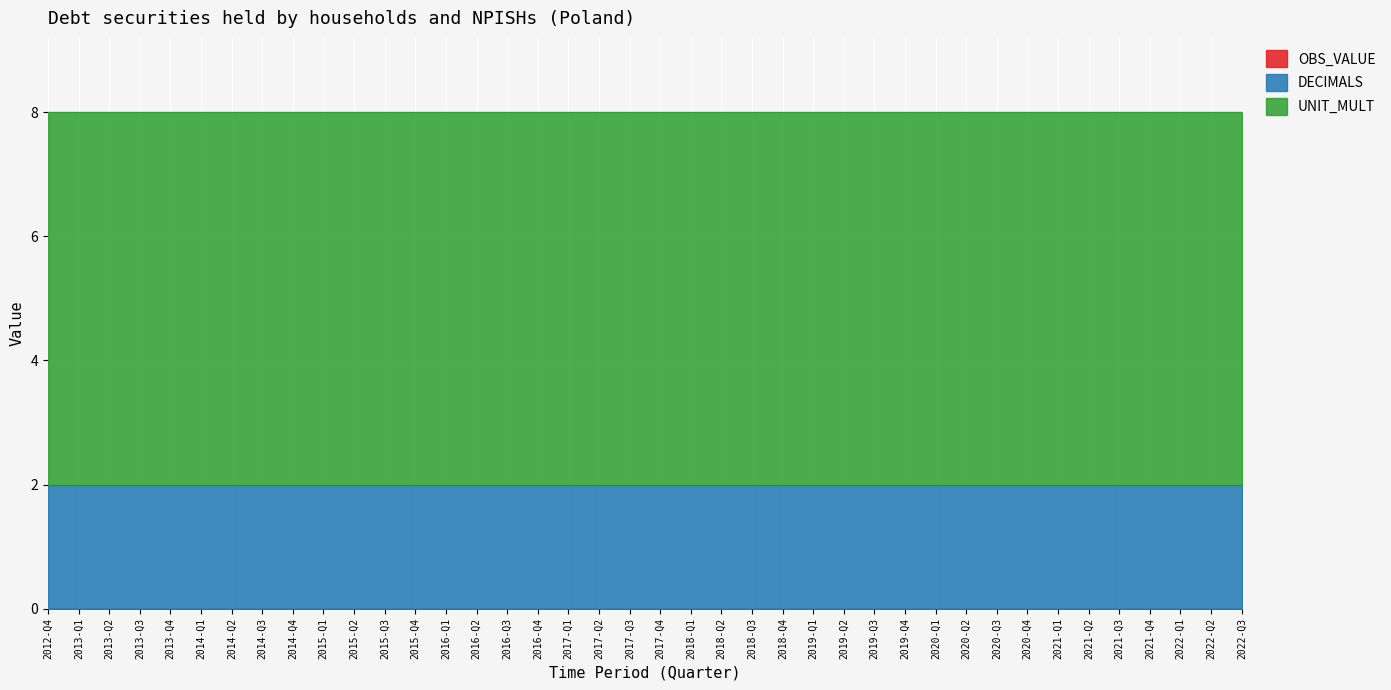

What is the label of the 28th point from the left?

2019-Q3